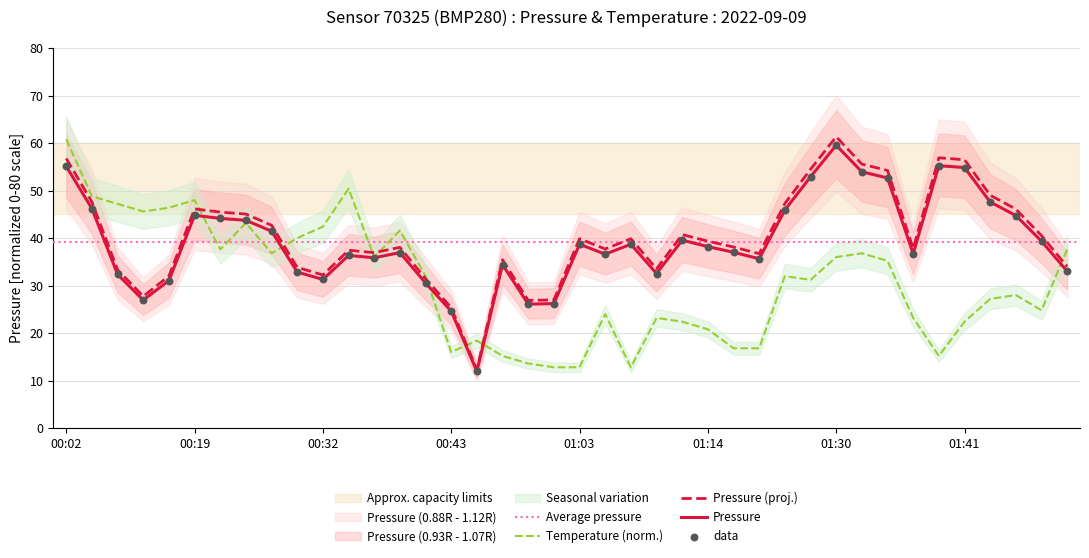

Is it true that Temperature (norm.) equals 6.1 at 01:14?

False